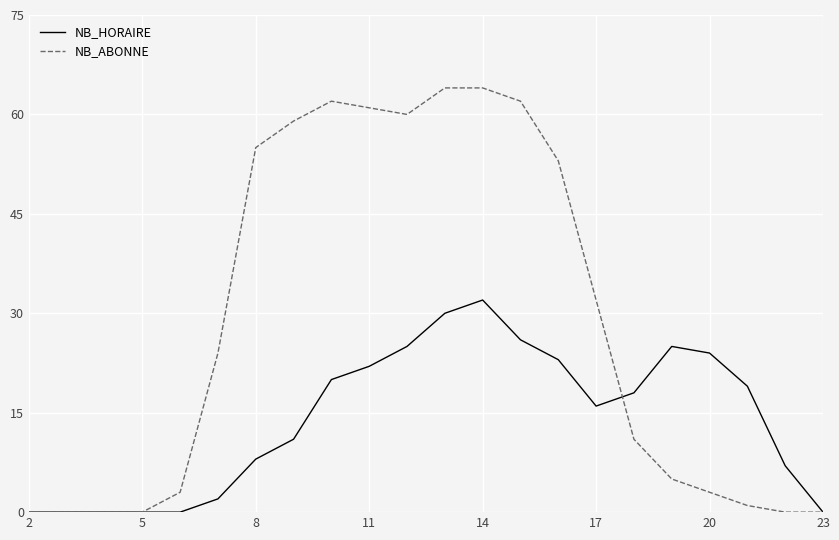

Rank the series by their average value, from highest to lowest.

NB_ABONNE, NB_HORAIRE